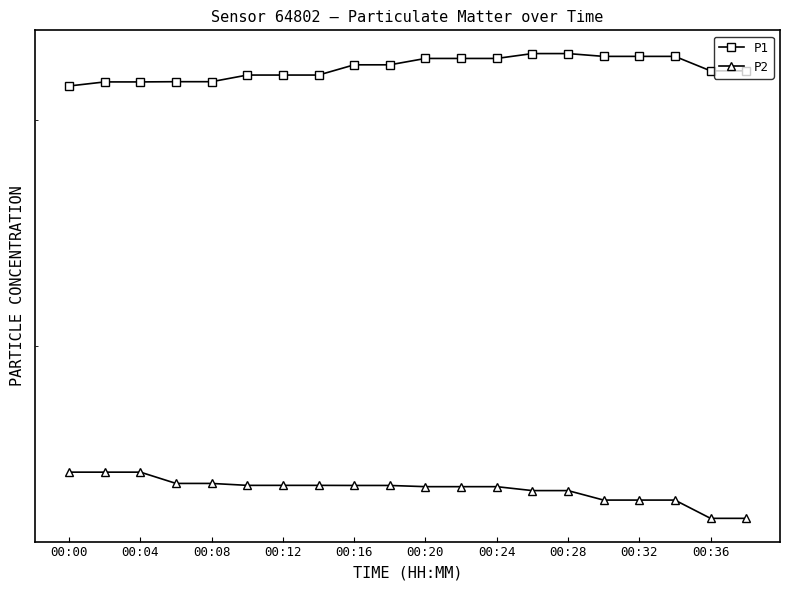

Reading right to left, list all the values displayed in this chart.

P1: 0.1	0.1	0.1	0.1	0.1	0.1	0.1	0.1	0.1	0.1	0.1	0.1	0.1	0.1	0.1	0.1	0.1	0.1	0.1	0.1
P2: 0.0	0.0	0.0	0.0	0.0	0.0	0.0	0.0	0.0	0.0	0.0	0.0	0.0	0.0	0.0	0.0	0.0	0.0	0.0	0.0